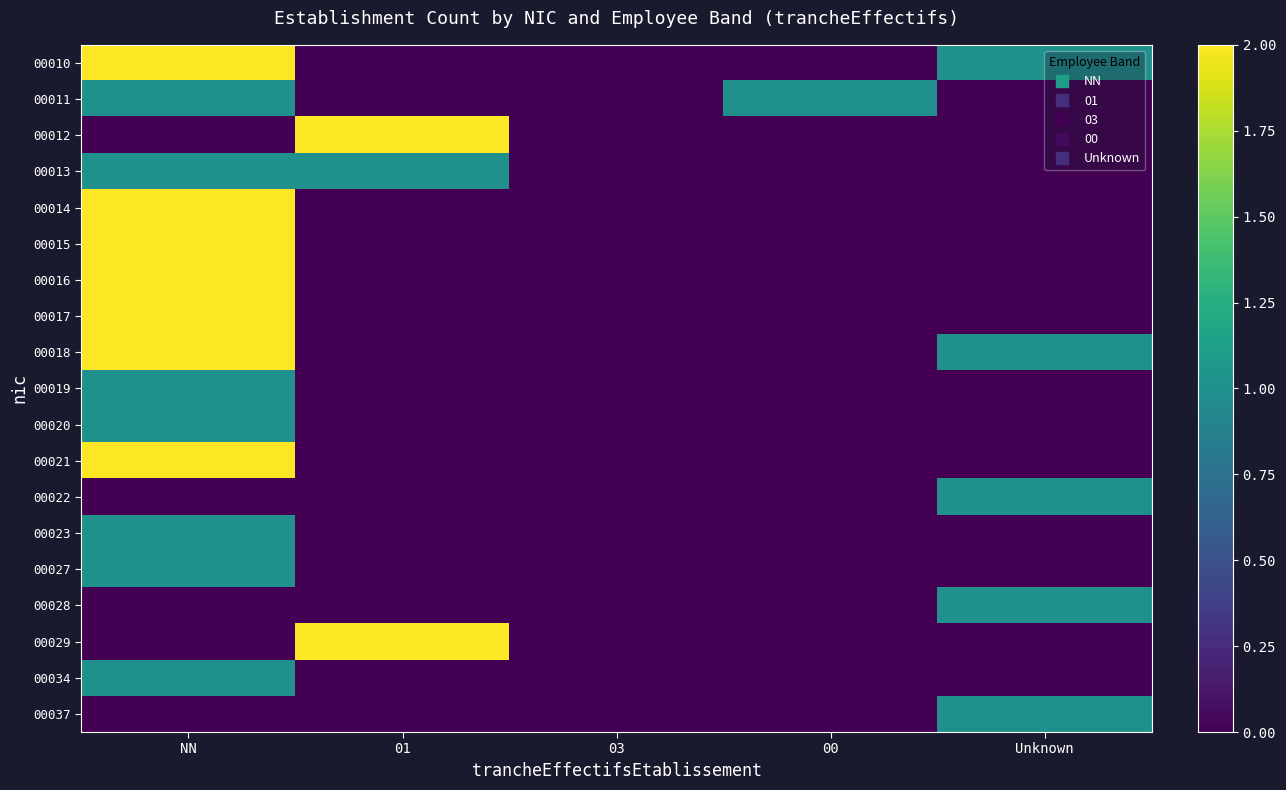

Reading left to right, extract all data points from this chart.

00010: NN=2	01=0	03=0	00=0	Unknown=1
00011: NN=1	01=0	03=0	00=1	Unknown=0
00012: NN=0	01=2	03=0	00=0	Unknown=0
00013: NN=1	01=1	03=0	00=0	Unknown=0
00014: NN=2	01=0	03=0	00=0	Unknown=0
00015: NN=2	01=0	03=0	00=0	Unknown=0
00016: NN=2	01=0	03=0	00=0	Unknown=0
00017: NN=2	01=0	03=0	00=0	Unknown=0
00018: NN=2	01=0	03=0	00=0	Unknown=1
00019: NN=1	01=0	03=0	00=0	Unknown=0
00020: NN=1	01=0	03=0	00=0	Unknown=0
00021: NN=2	01=0	03=0	00=0	Unknown=0
00022: NN=0	01=0	03=0	00=0	Unknown=1
00023: NN=1	01=0	03=0	00=0	Unknown=0
00027: NN=1	01=0	03=0	00=0	Unknown=0
00028: NN=0	01=0	03=0	00=0	Unknown=1
00029: NN=0	01=2	03=0	00=0	Unknown=0
00034: NN=1	01=0	03=0	00=0	Unknown=0
00037: NN=0	01=0	03=0	00=0	Unknown=1